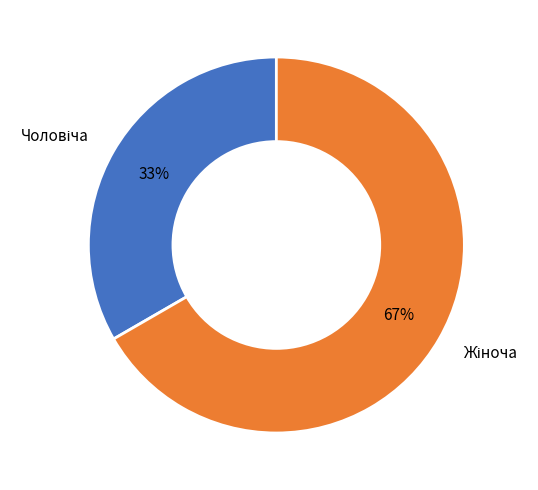

Does any single category account for the majority?

Yes